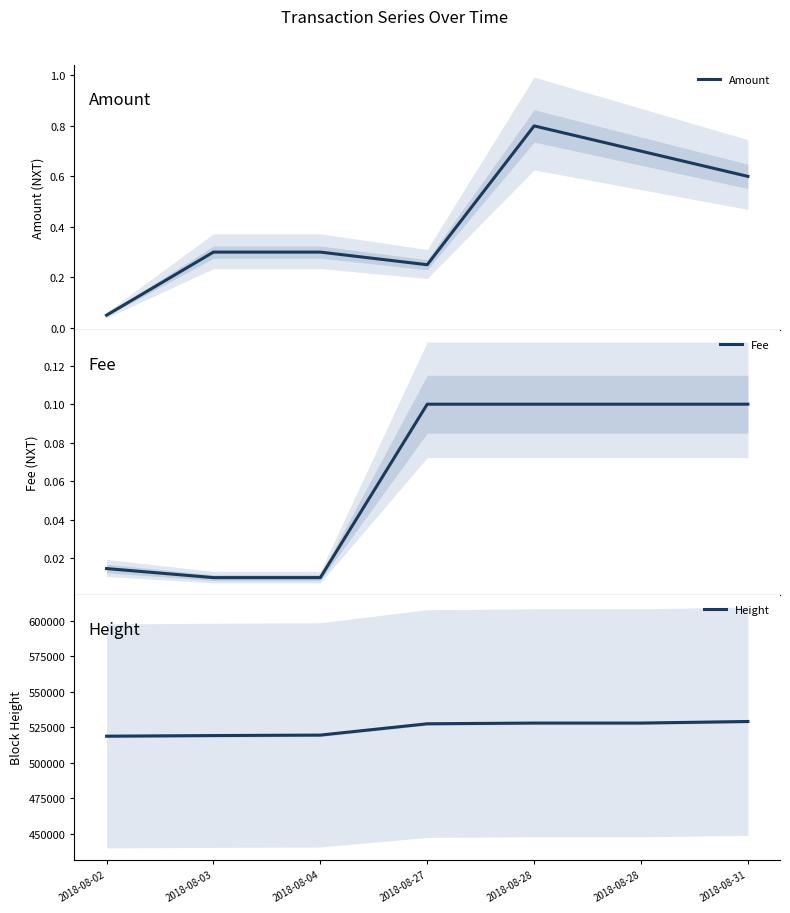

What is the average value of the Fee series?

0.1